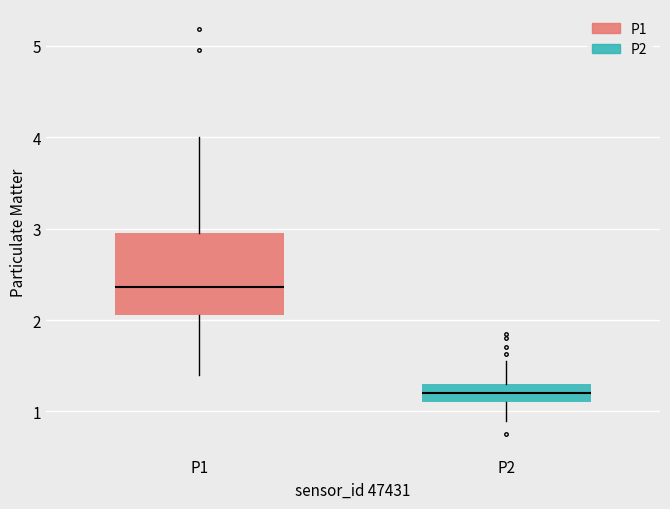

Comparing the boxes themselves (not the whiskers), which one is the tallest?

P1